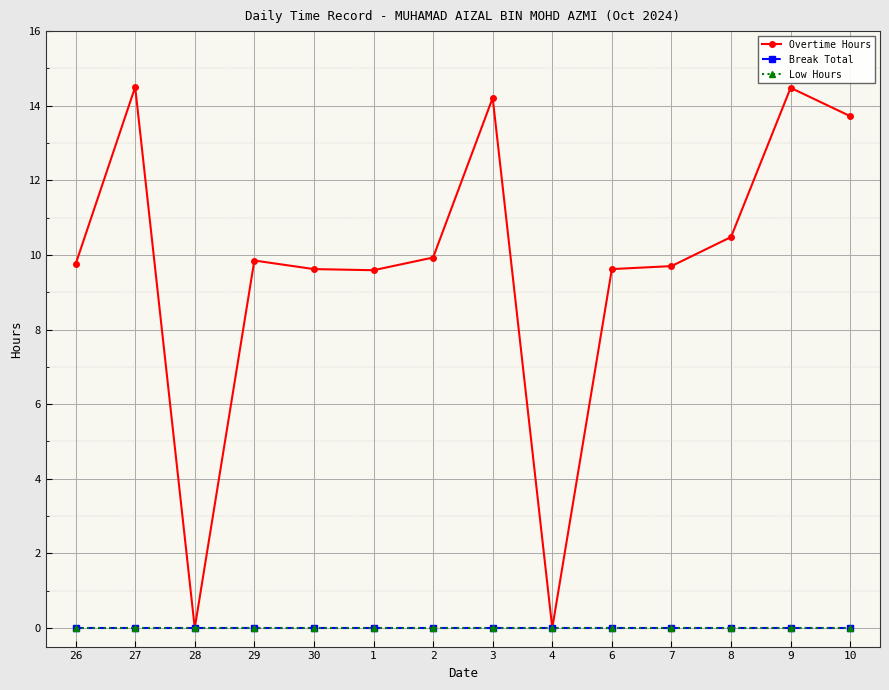

At which category is the sum across all series the highest?

27